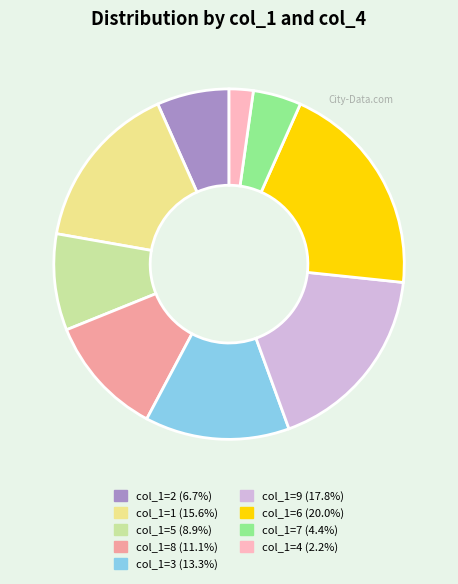

Is there a majority slice in this chart?

No